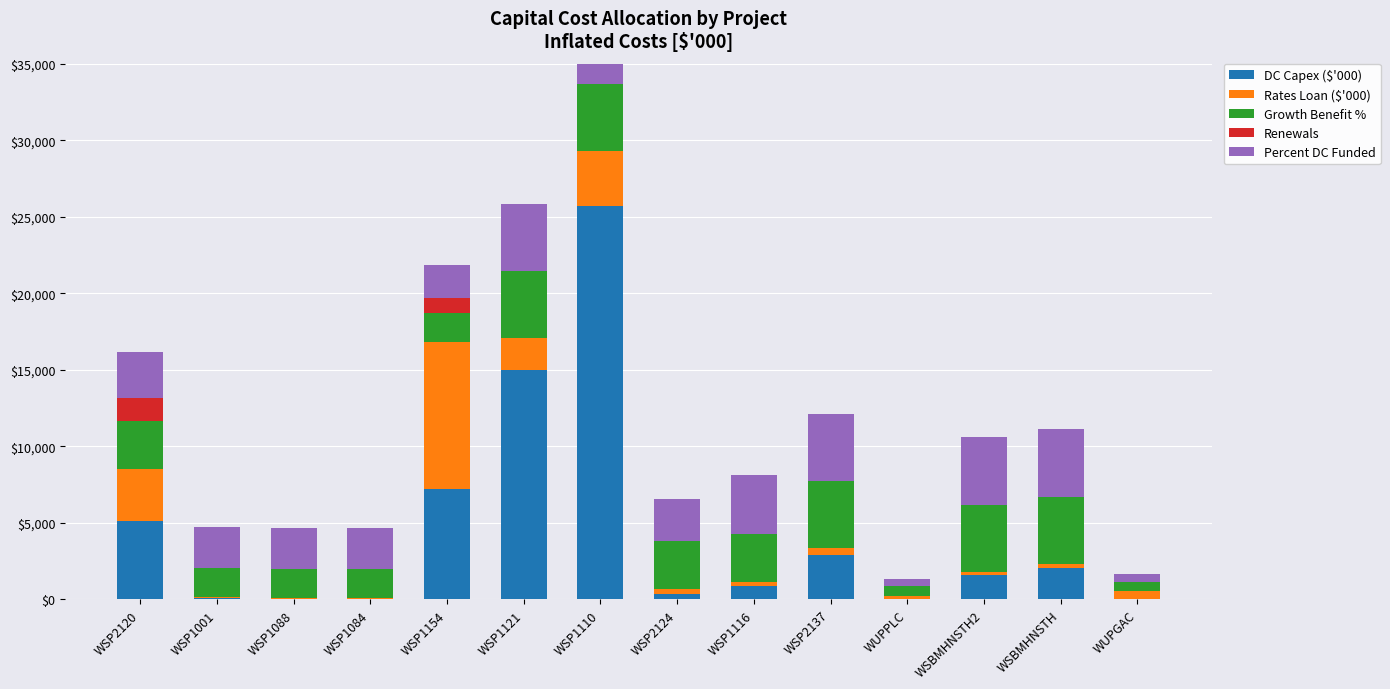

At which category does the chart reach its minimum across all series?

WSP1001